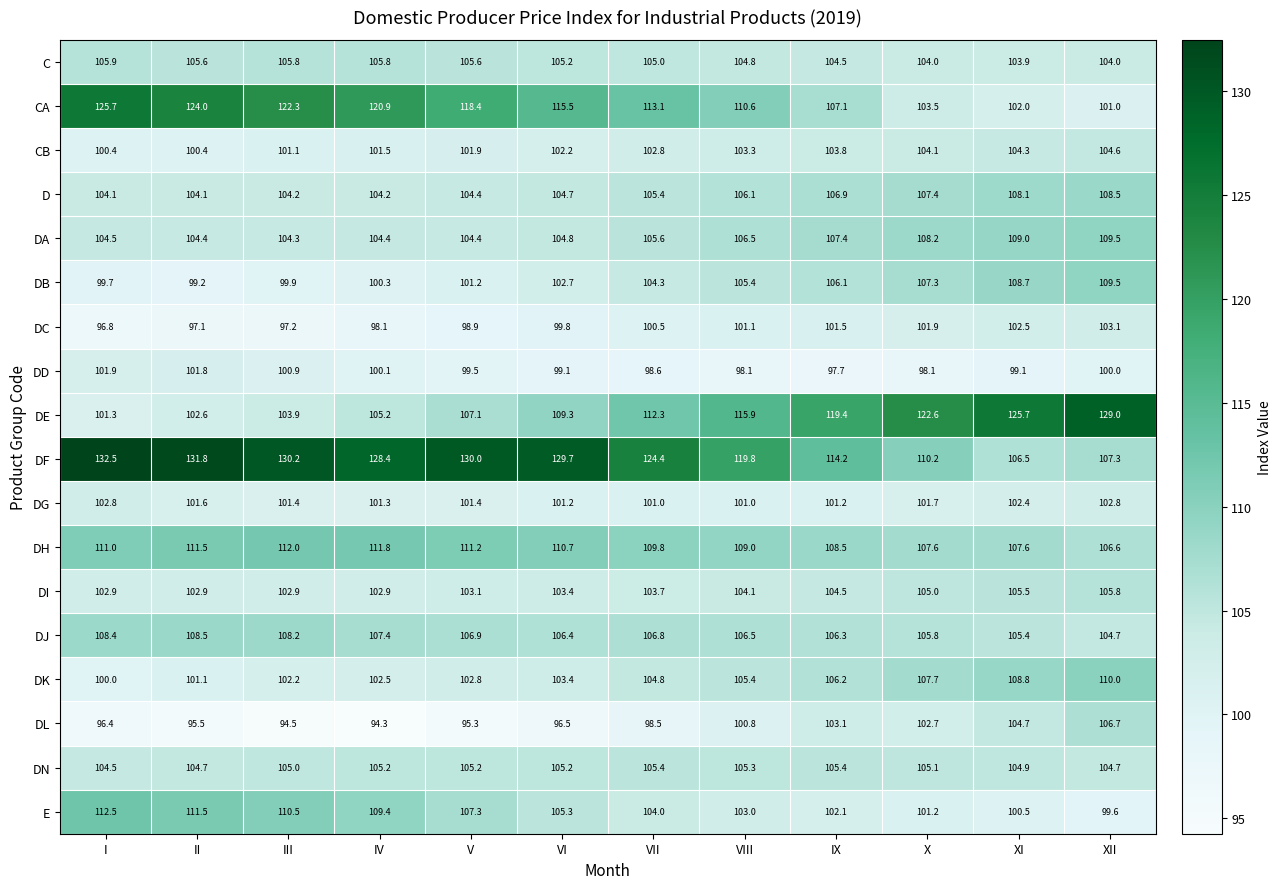

Which series changed the most between III and VII?

CA